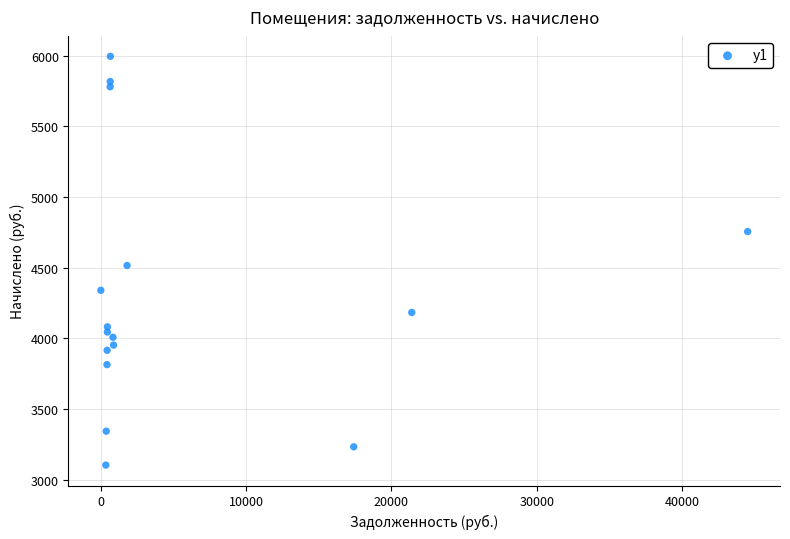

What Y value in the scatter plot is closest to 4549?

4515.4